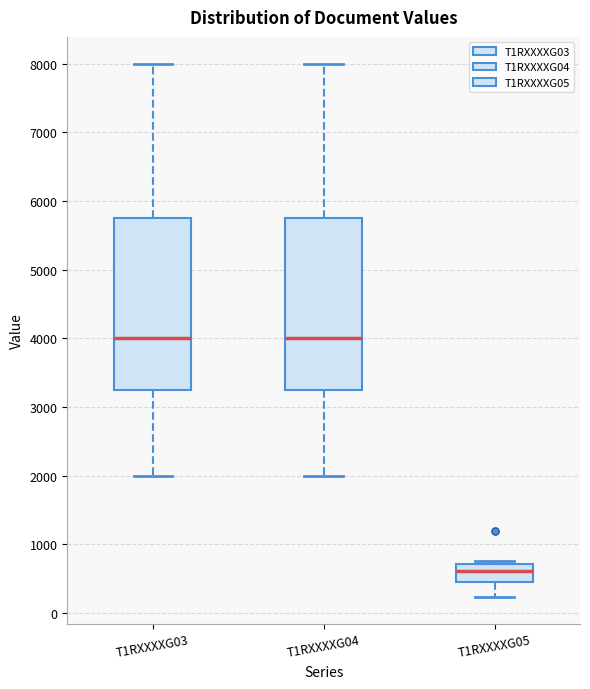

Reading left to right, read every box against the y-axis: the position of its median line, the range the box covers, and the ends of its whiskers. The values are not printed on the chart, so give them approximately, as read against the axis.

T1RXXXXG03: median 4000, box 3300 to 5800, whiskers 2000 to 8000
T1RXXXXG04: median 4000, box 3300 to 5800, whiskers 2000 to 8000
T1RXXXXG05: median 600, box 500 to 700, whiskers 200 to 800